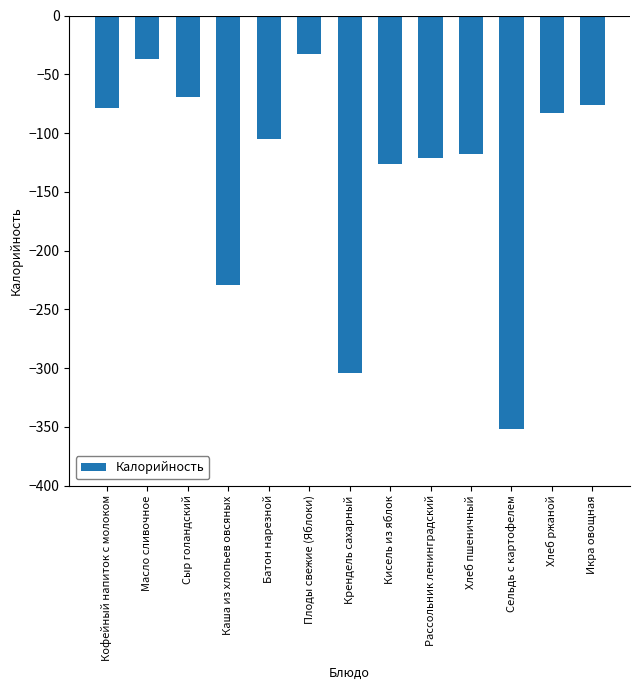

At which category does the chart reach its minimum across all series?

Сельдь с картофелем